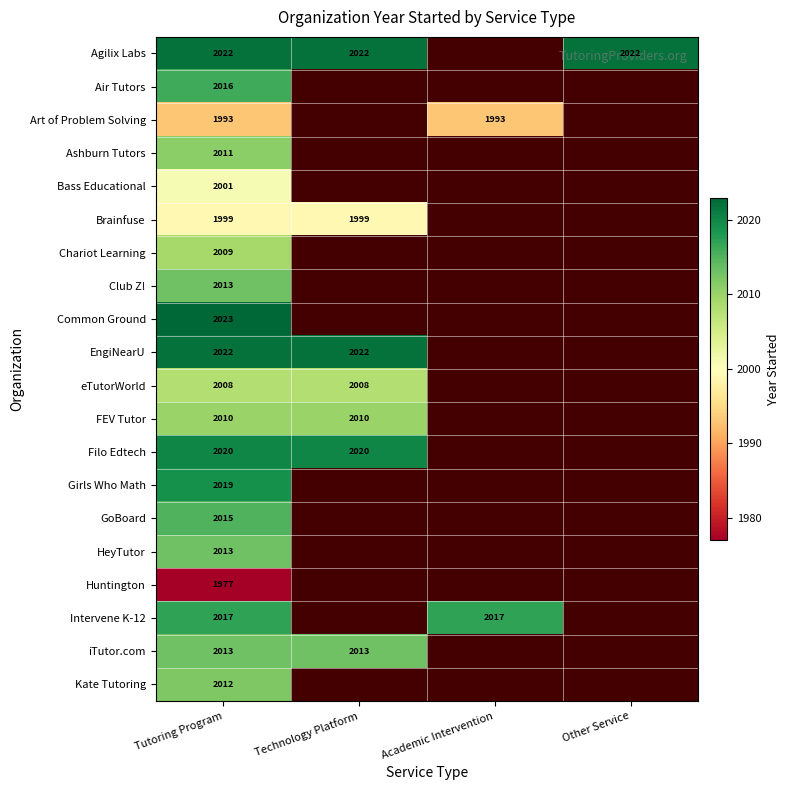

Is it true that iTutor.com equals 880.7 at Tutoring Program?

False